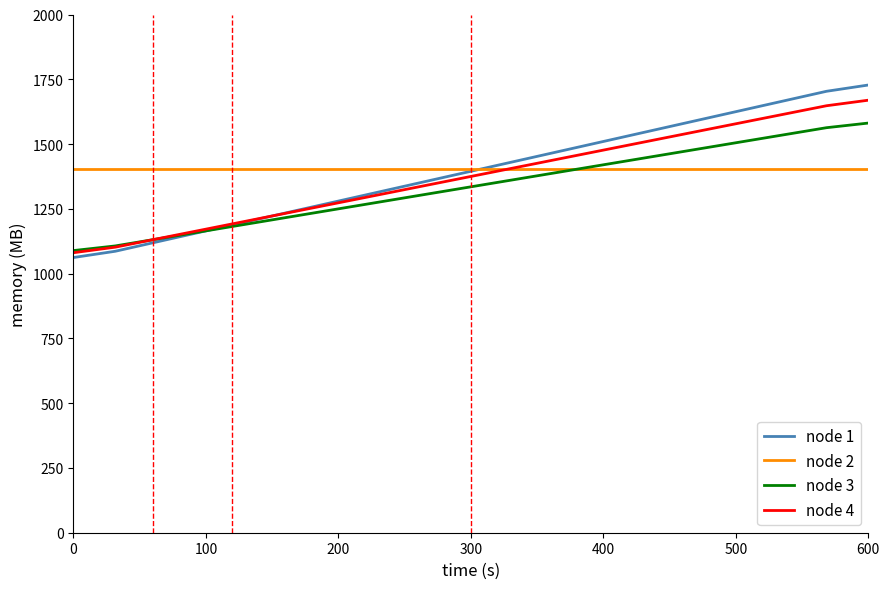

Which series has the widest spread of values?

node 1